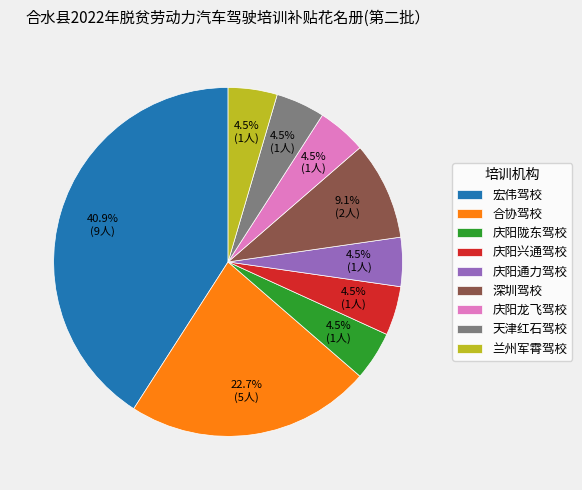

Approximately how many times larger is the value at 庆阳兴通驾校 compared to 兰州军霄驾校?

1.0